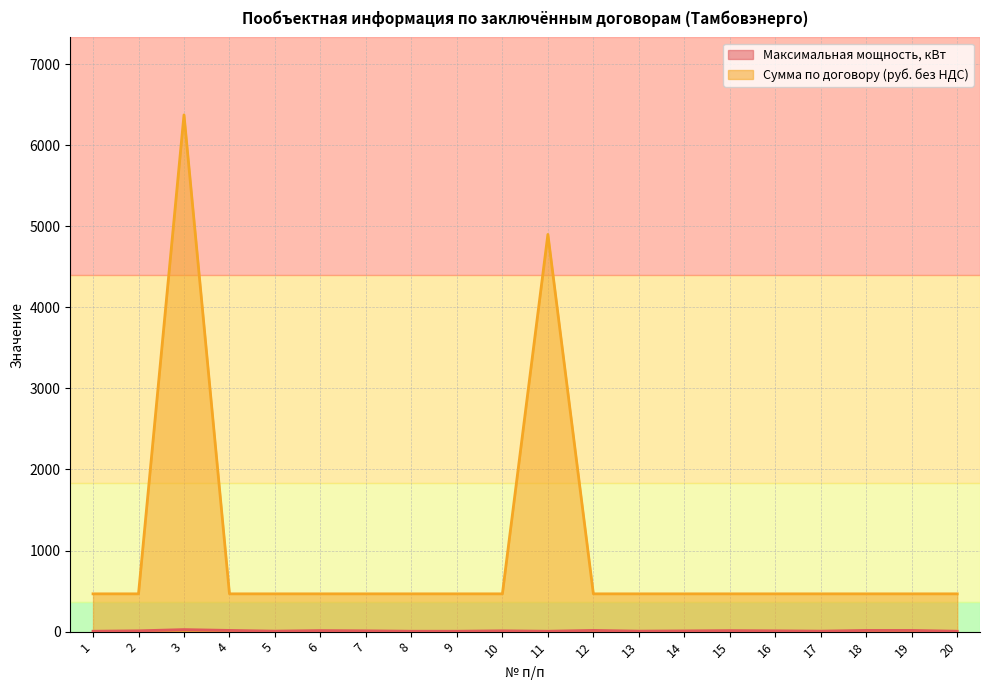

Between 11 and 16, which series saw the biggest shift?

Сумма по договору (руб. без НДС)